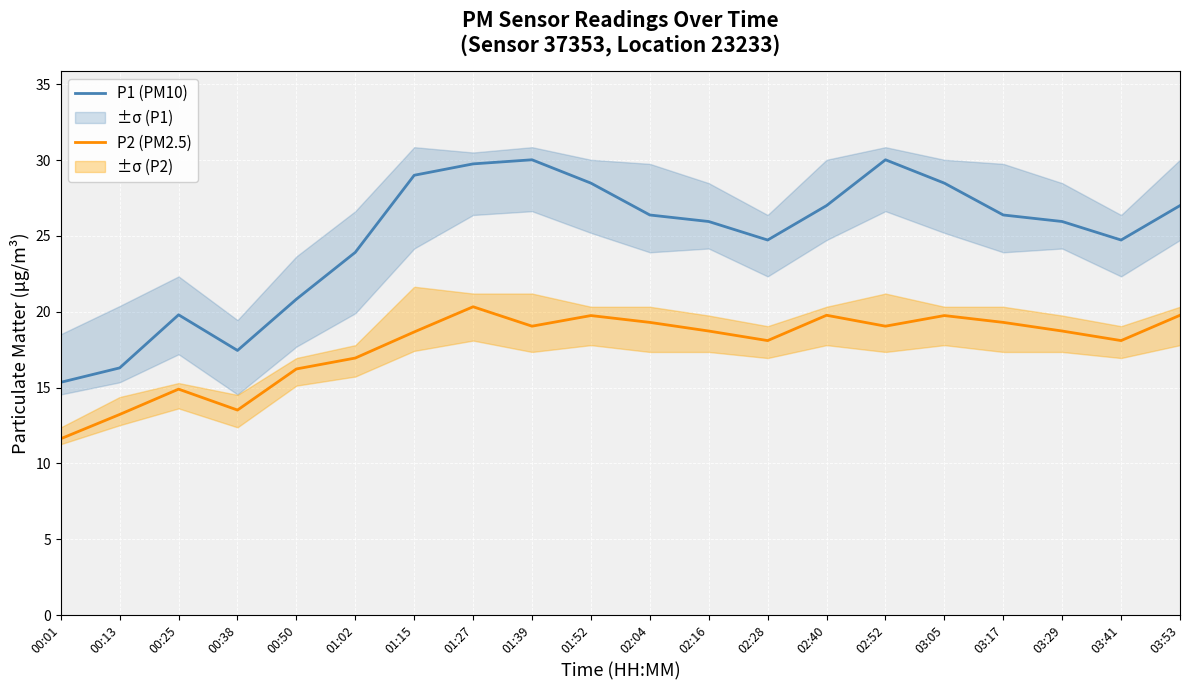

Is the value of P1 (PM10) at 02:04 greater than the value of P2 (PM2.5) at 01:15?

Yes